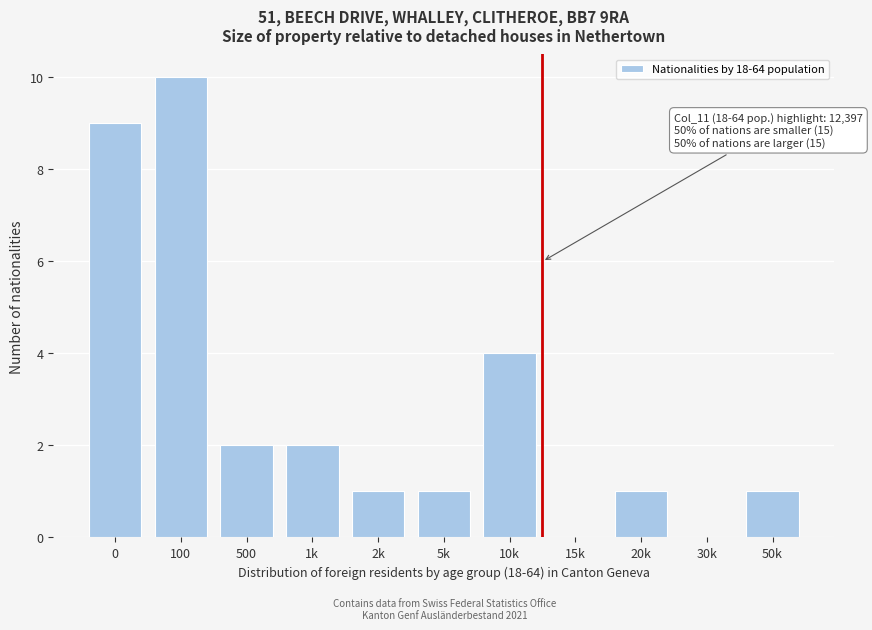

Reading right to left, extract all data points from this chart.

50k=1	30k=0	20k=1	15k=0	10k=4	5k=1	2k=1	1k=2	500=2	100=10	0=9